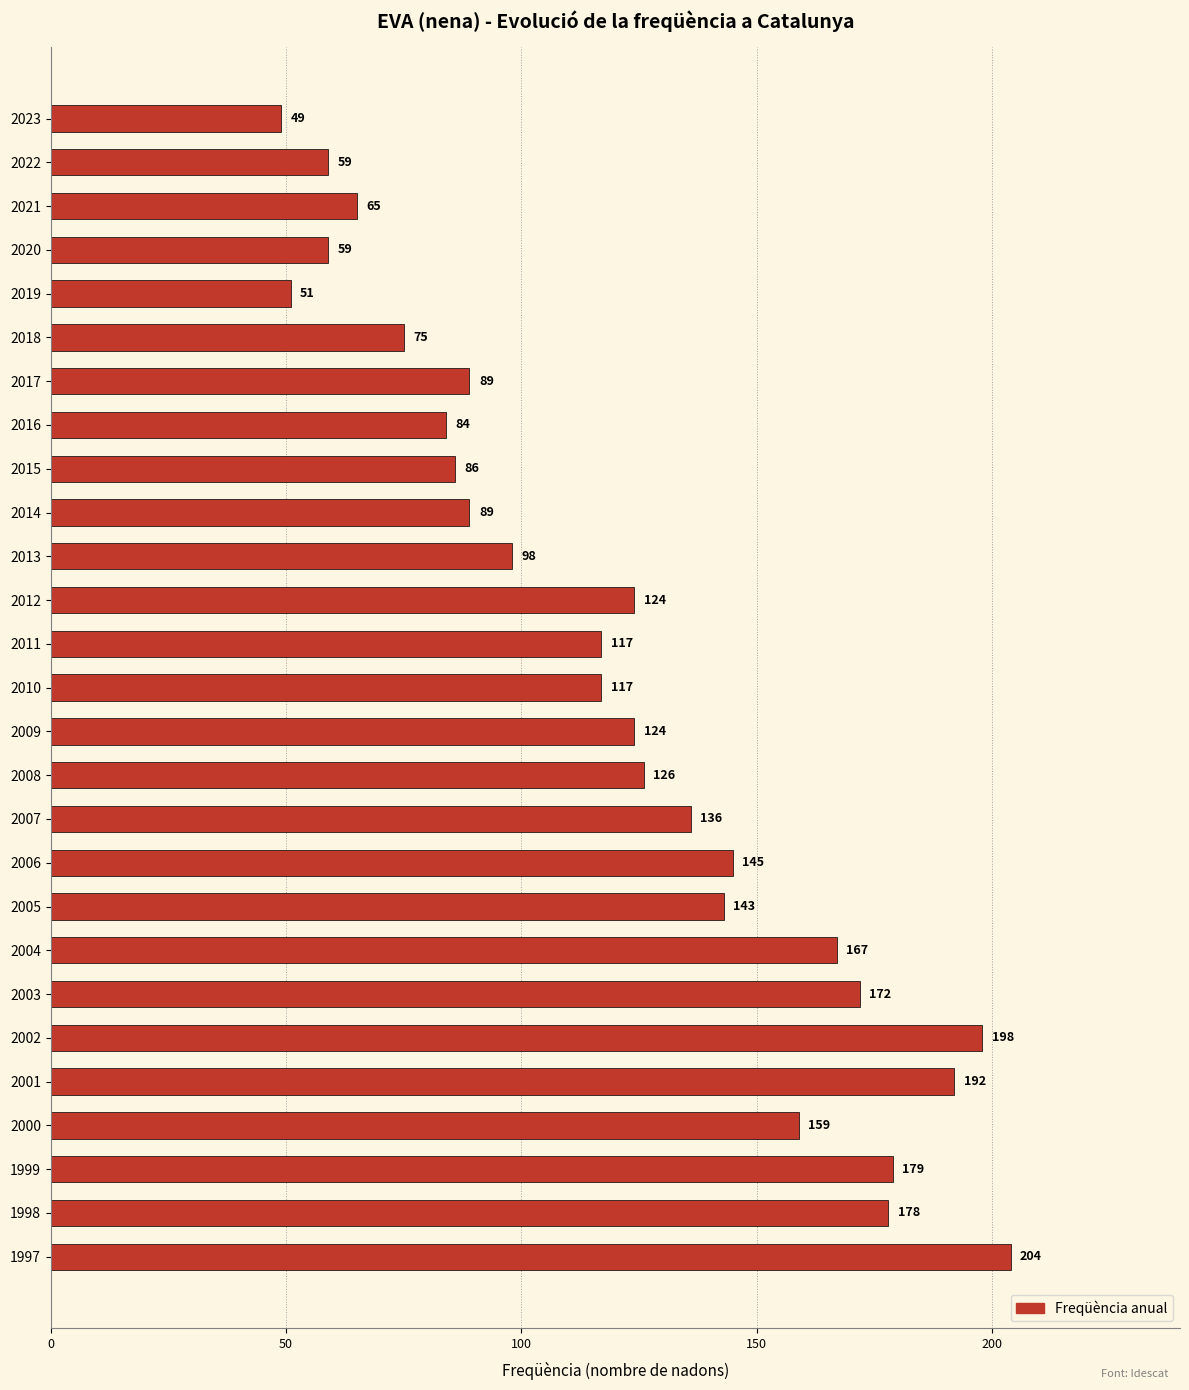

How many bars are there in total?

27